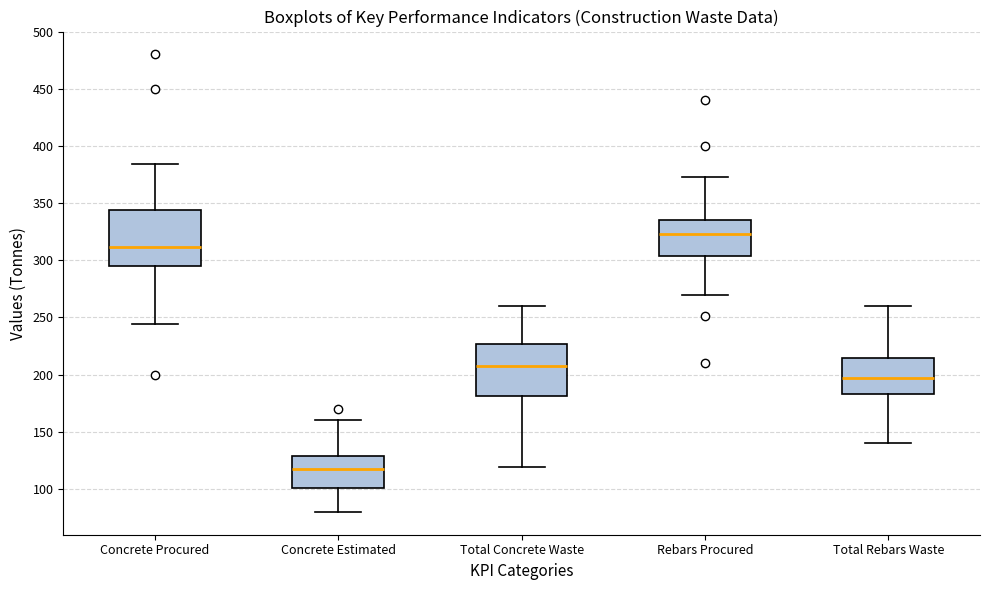

Where does the median line of the box for Rebars Procured sit on the y-axis? The values are not printed on the chart, so give them approximately, as read against the axis.

325